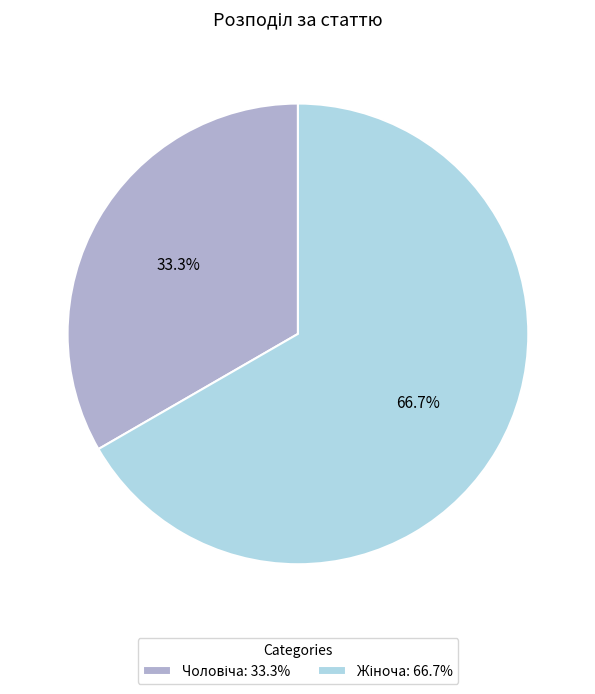

Is there any slice that represents more than half of the pie?

Yes